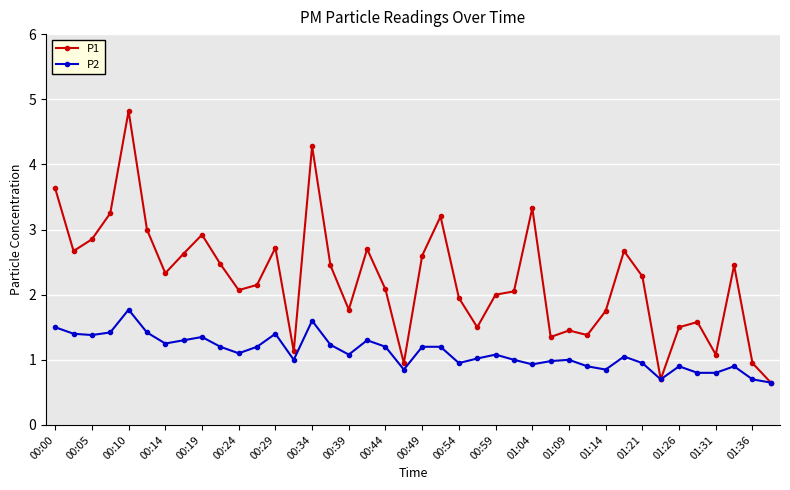

Which series has the largest total across all categories?

P1